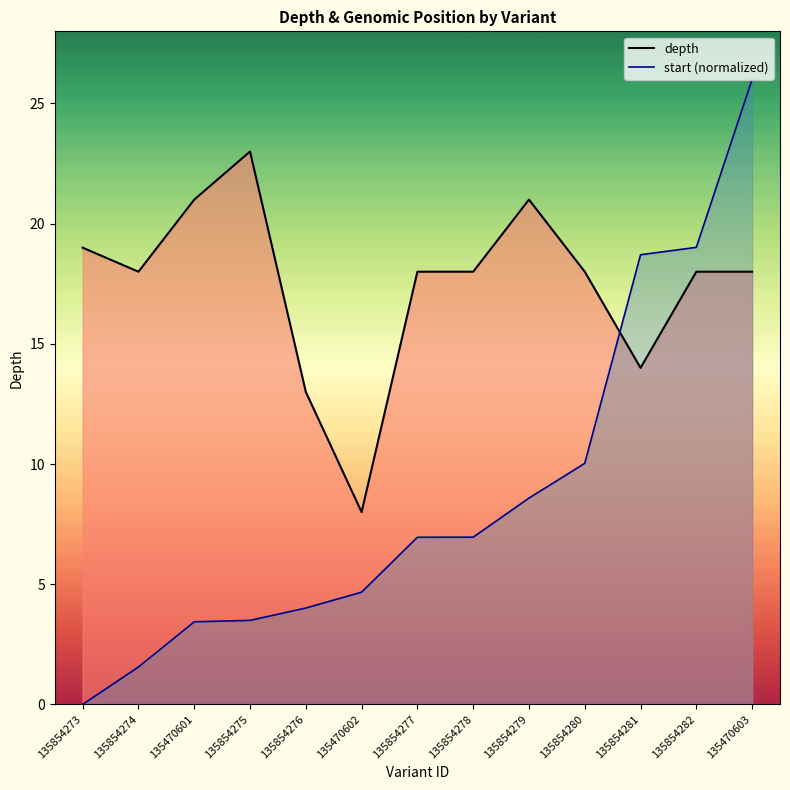

What is the spread (max minus min) of values at 135854278?

11.0